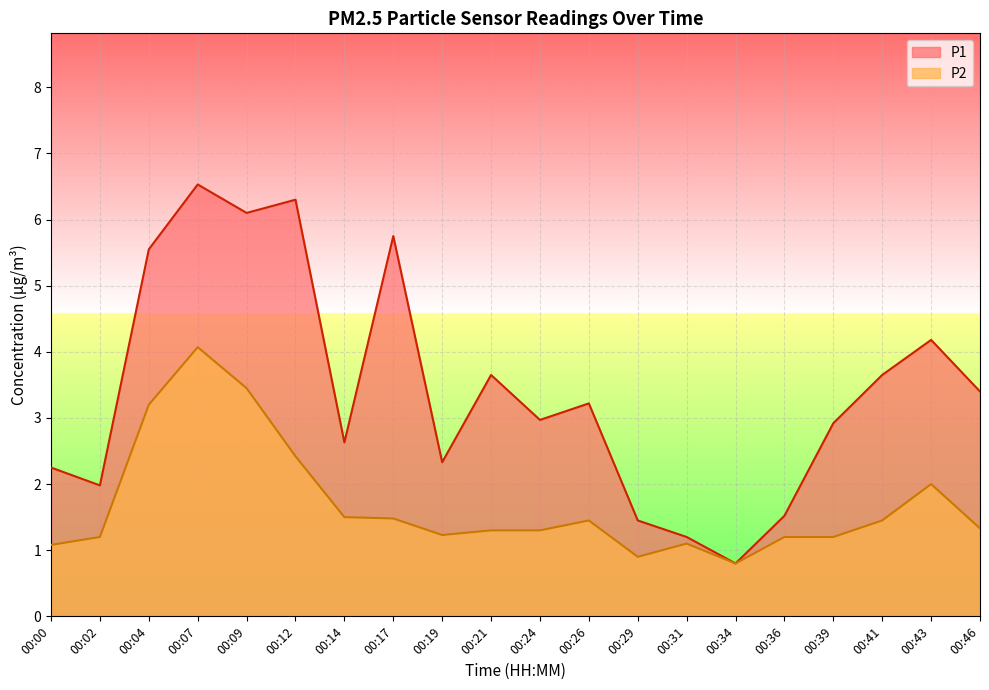

Reading right to left, transcribe all the data shown in this chart.

P1: 00:46=3.4	00:43=4.2	00:41=3.6	00:39=2.9	00:36=1.5	00:34=0.8	00:31=1.2	00:29=1.4	00:26=3.2	00:24=3.0	00:21=3.6	00:19=2.3	00:17=5.8	00:14=2.6	00:12=6.3	00:09=6.1	00:07=6.5	00:04=5.5	00:02=2.0	00:00=2.2
P2: 00:46=1.3	00:43=2.0	00:41=1.4	00:39=1.2	00:36=1.2	00:34=0.8	00:31=1.1	00:29=0.9	00:26=1.4	00:24=1.3	00:21=1.3	00:19=1.2	00:17=1.5	00:14=1.5	00:12=2.4	00:09=3.5	00:07=4.1	00:04=3.2	00:02=1.2	00:00=1.1